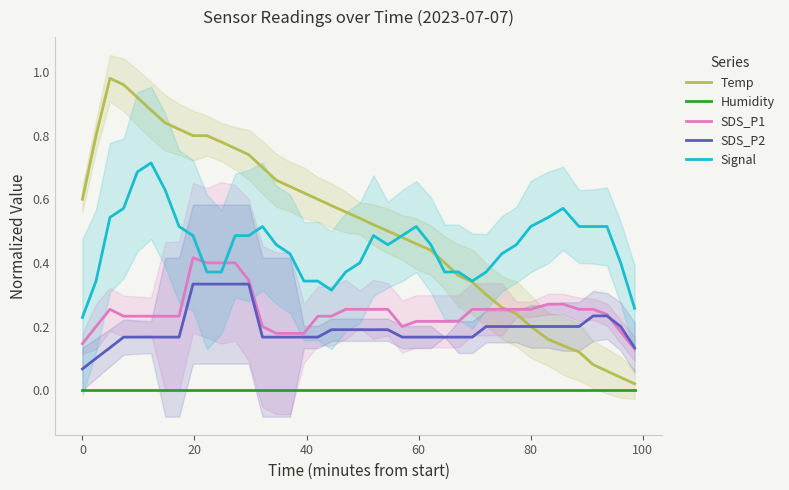

True or false: Signal and SDS_P2 intersect in this chart.

False